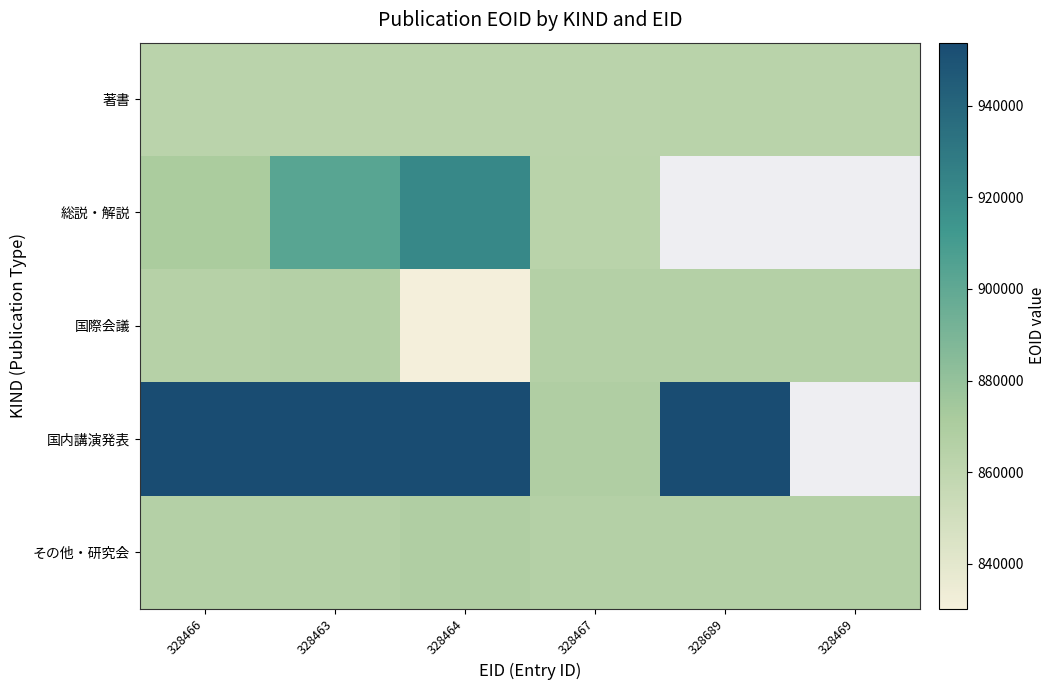

Rank the categories by 国際会議 value from lowest to highest.

328464, 328466, 328463, 328467, 328689, 328469